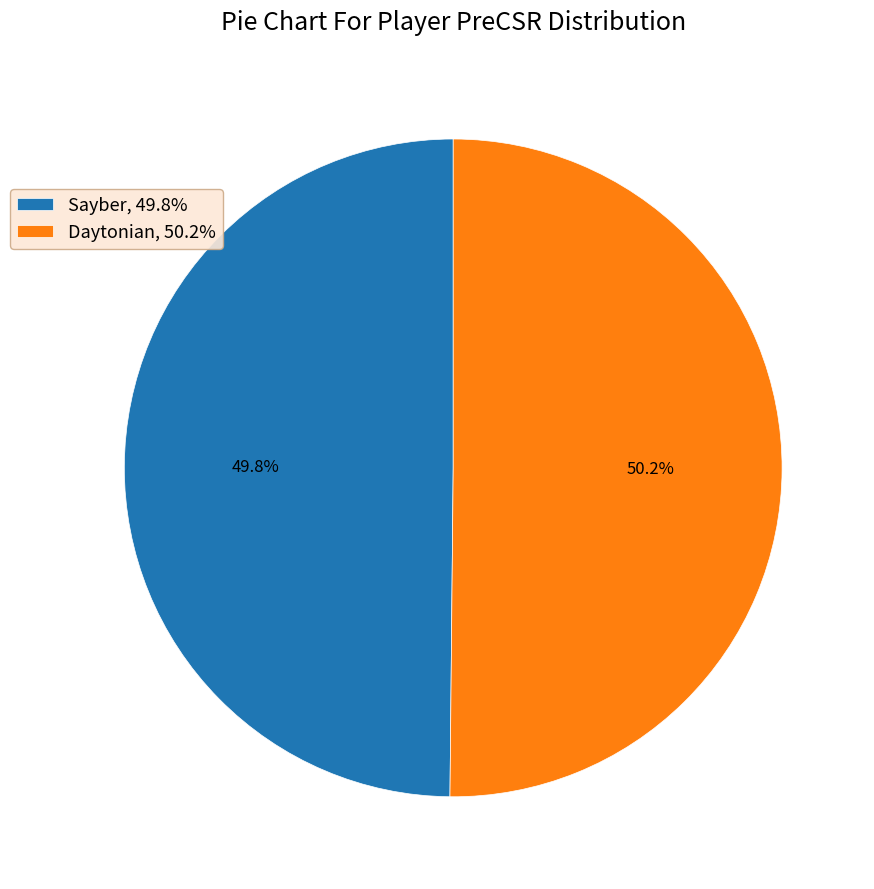

Is it true that Sayber is 50% of the pie?

True